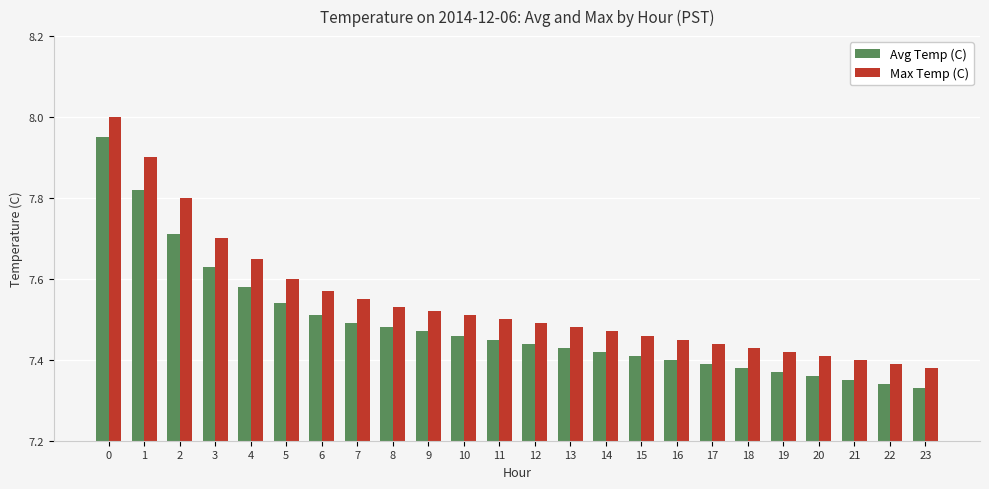

True or false: Max Temp (C) has a value of 12.7 at 18.

False